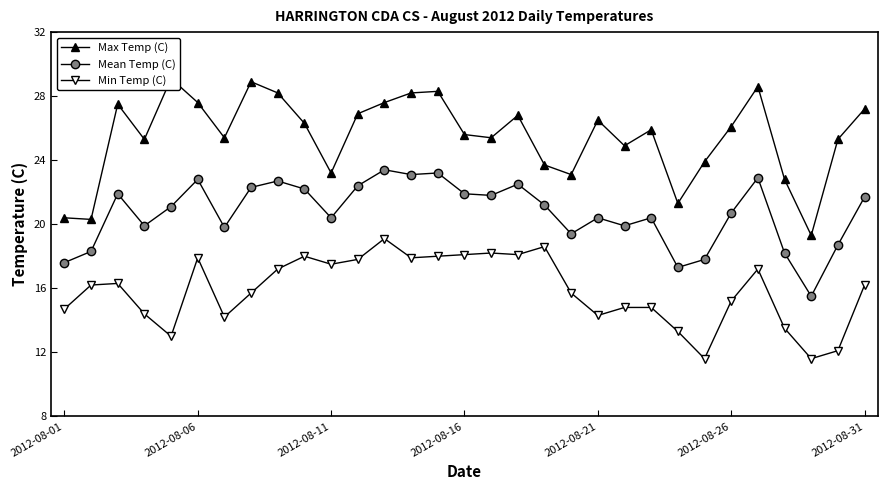

What are all the series names shown in the legend?

Max Temp (C), Mean Temp (C), Min Temp (C)